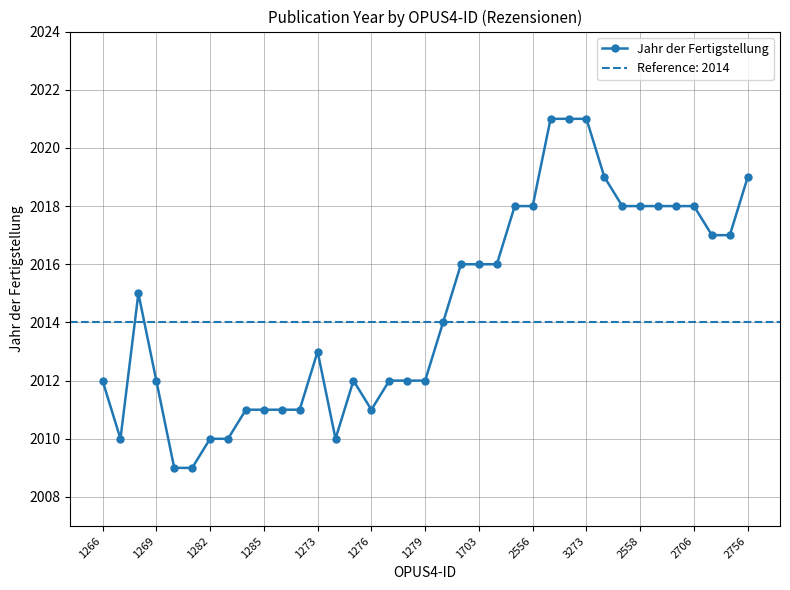

True or false: Jahr der Fertigstellung has more than 2 interior local peaks.

True